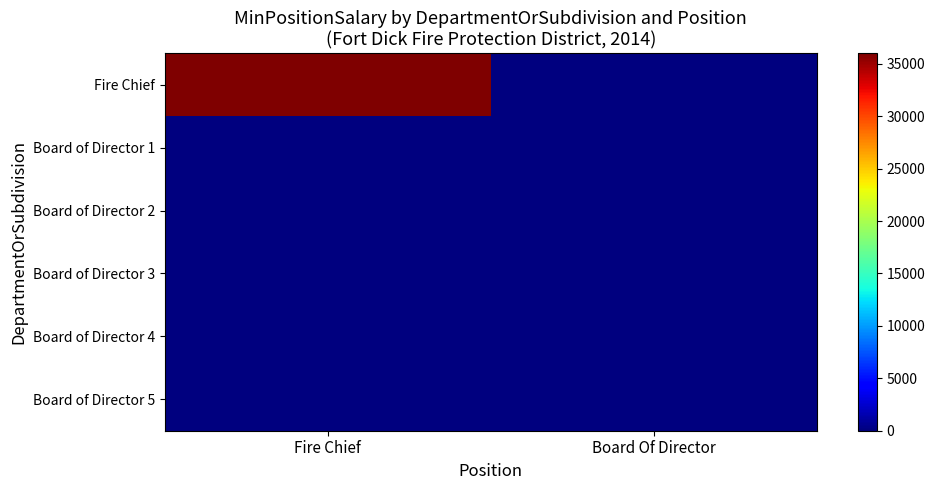

How many data points does each series have?

2